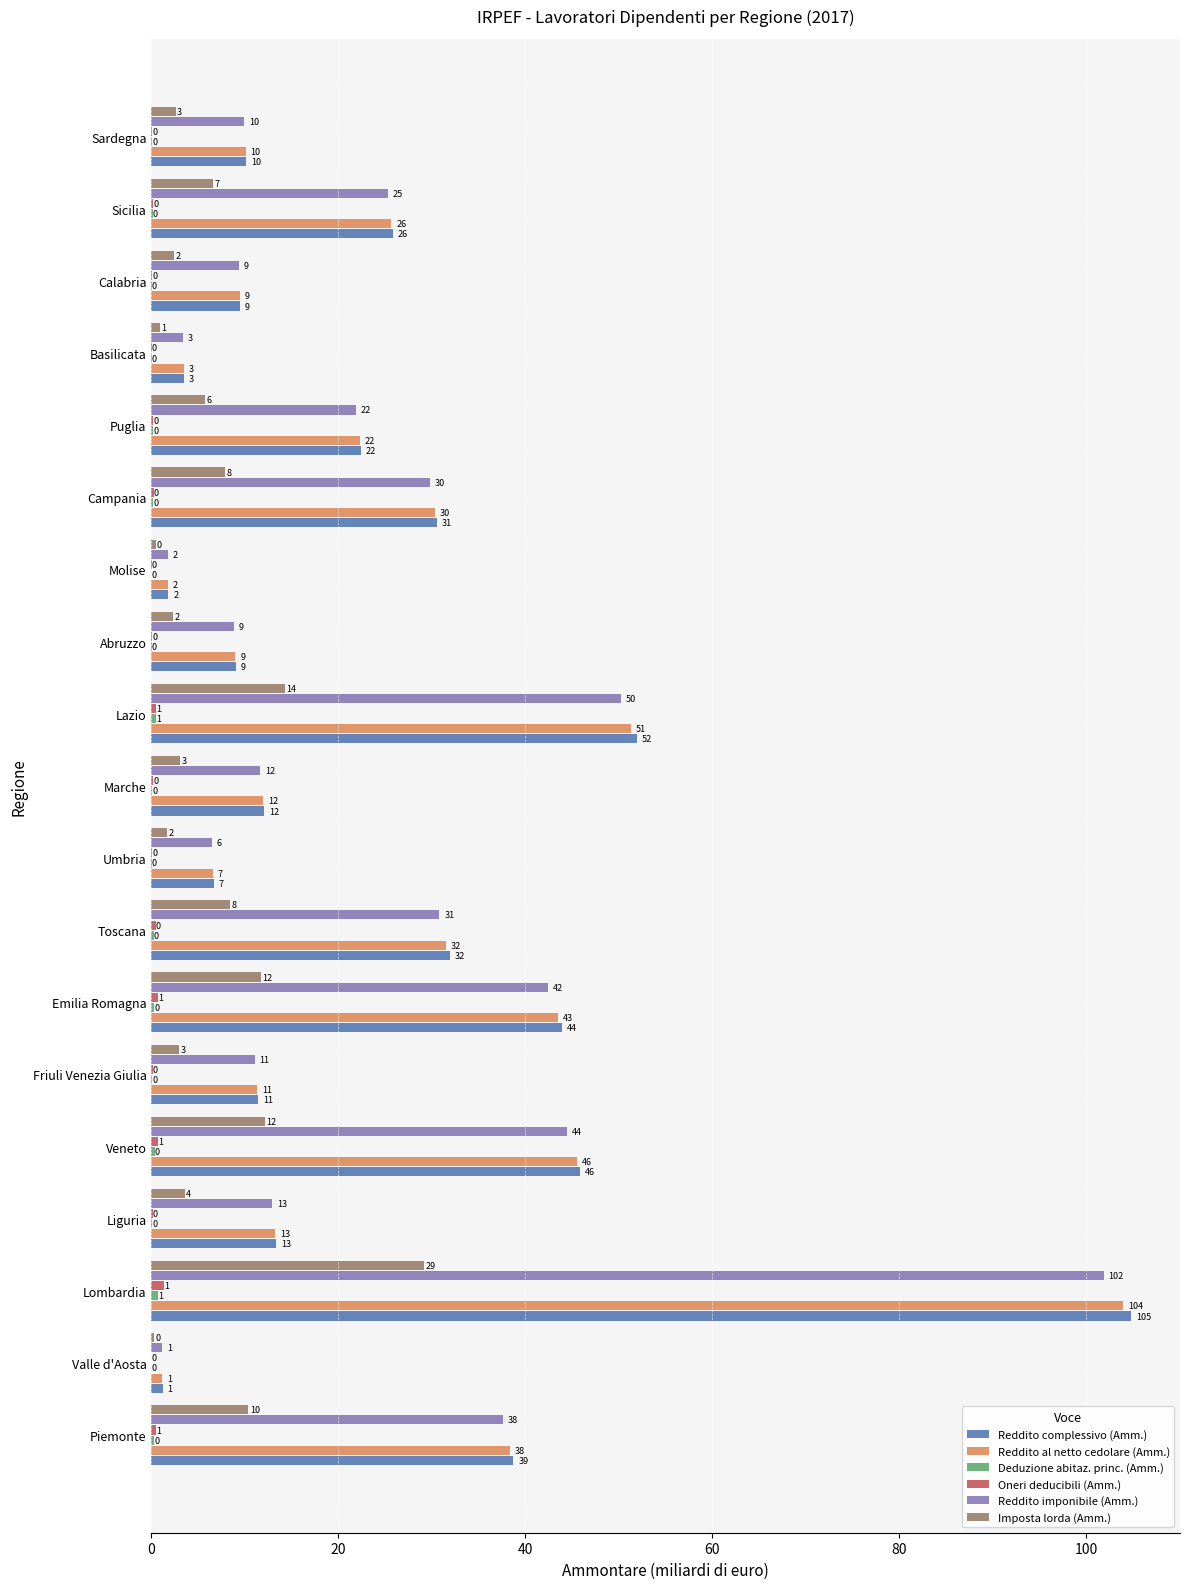

The value of Imposta lorda (Amm.) at Piemonte is 15.7. True or false?

False